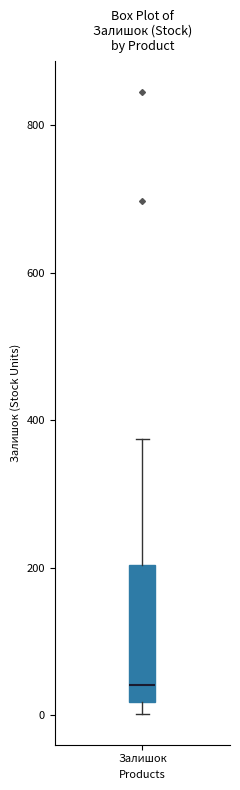

Where is the lower edge of the box for Залишок on the y-axis? The values are not printed on the chart, so give them approximately, as read against the axis.

20